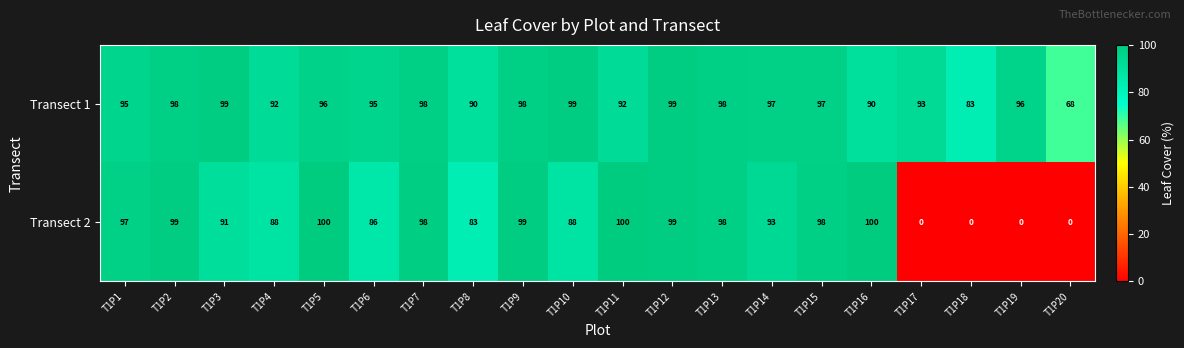

True or false: Transect 1 has a value of 97 at T1P15.

True